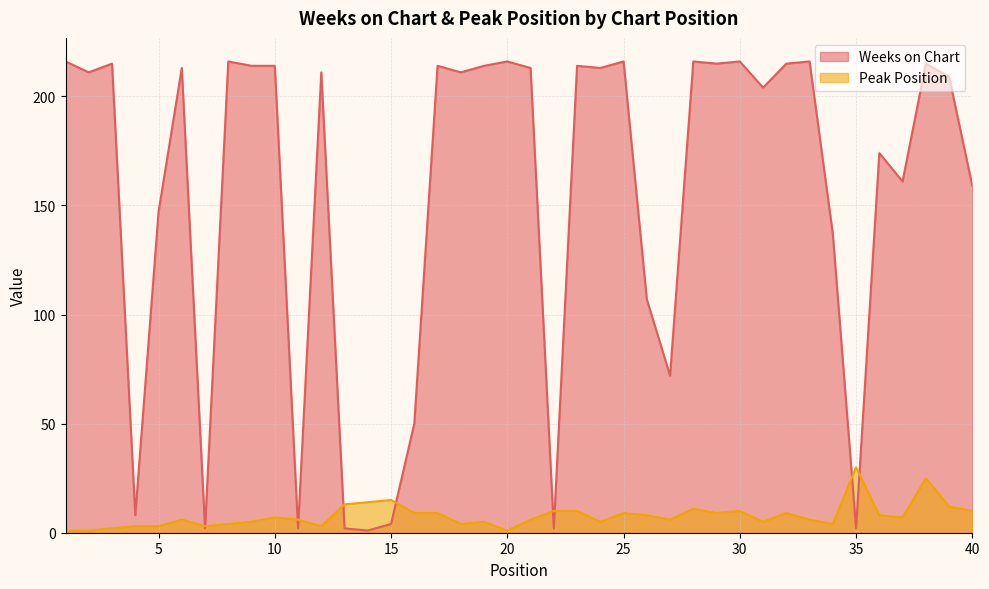

How many series are shown in this chart?

2